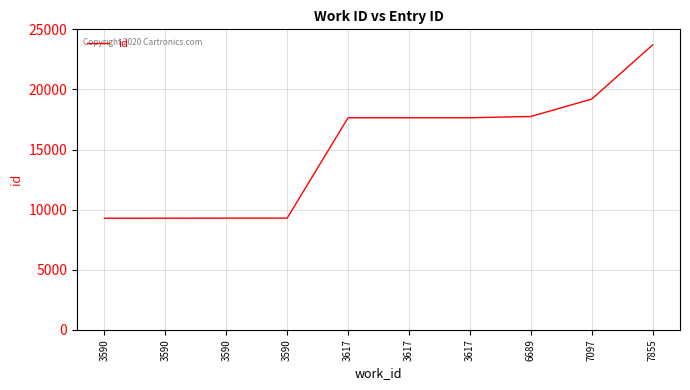

Is this an area chart (filled region under the line)?

No